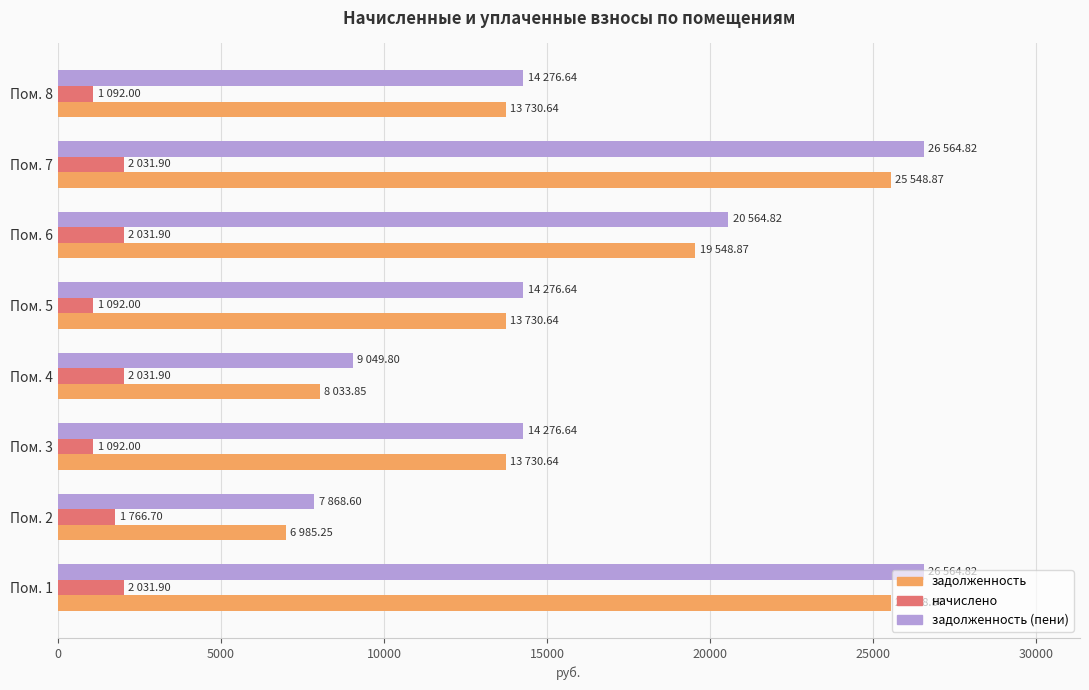

How many series are shown in this chart?

3